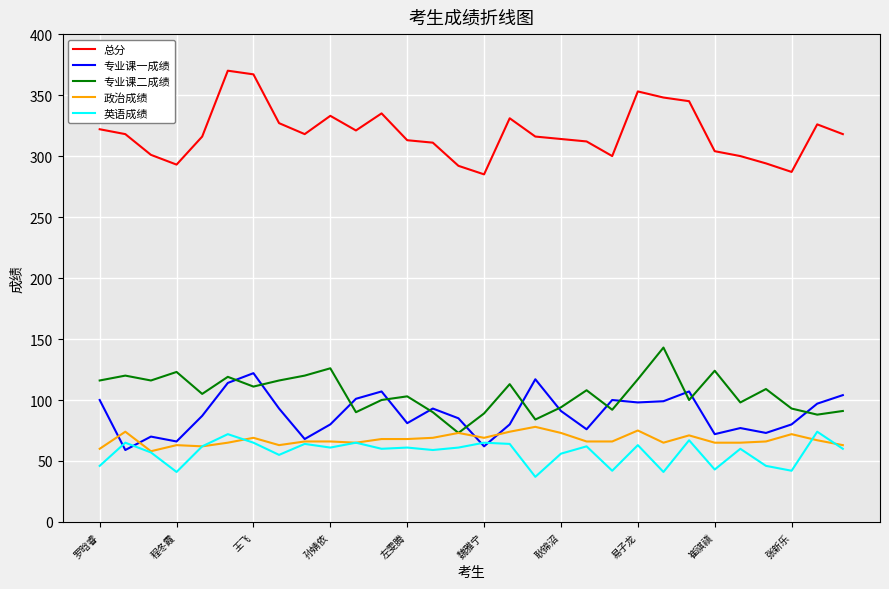

True or false: 英语成绩 and 总分 cross at least once.

False